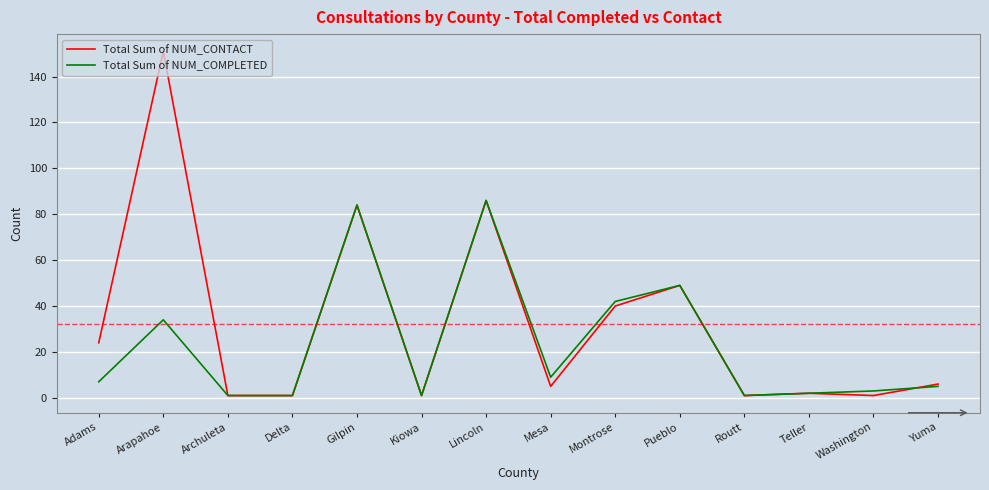

True or false: Total Sum of NUM_CONTACT and Total Sum of NUM_COMPLETED cross at least once.

True